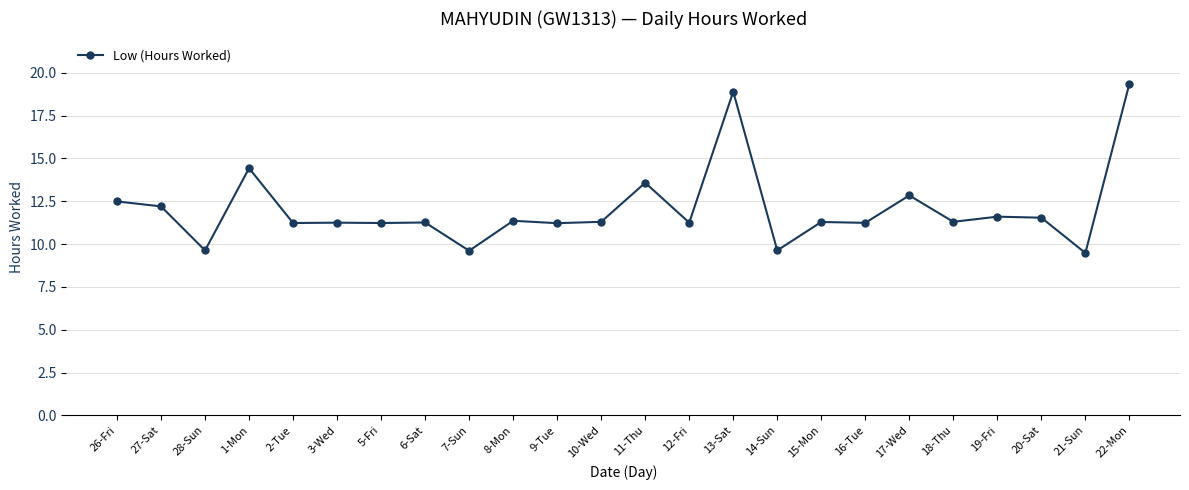

Is it true that the value at 12-Fri is 5.7?

False